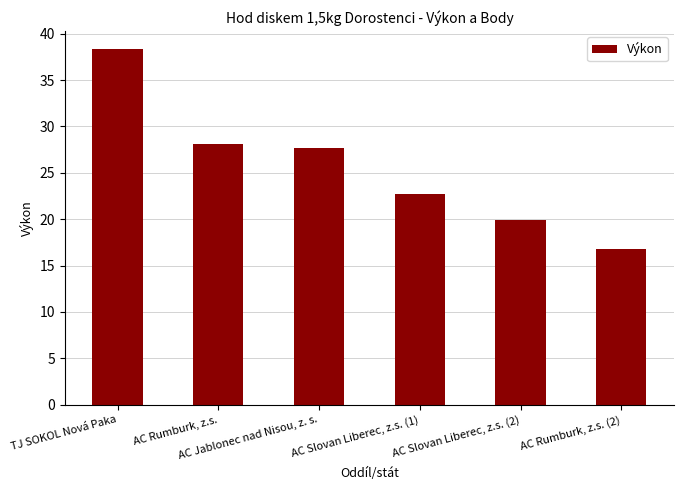

What is the sum of all values?

153.7